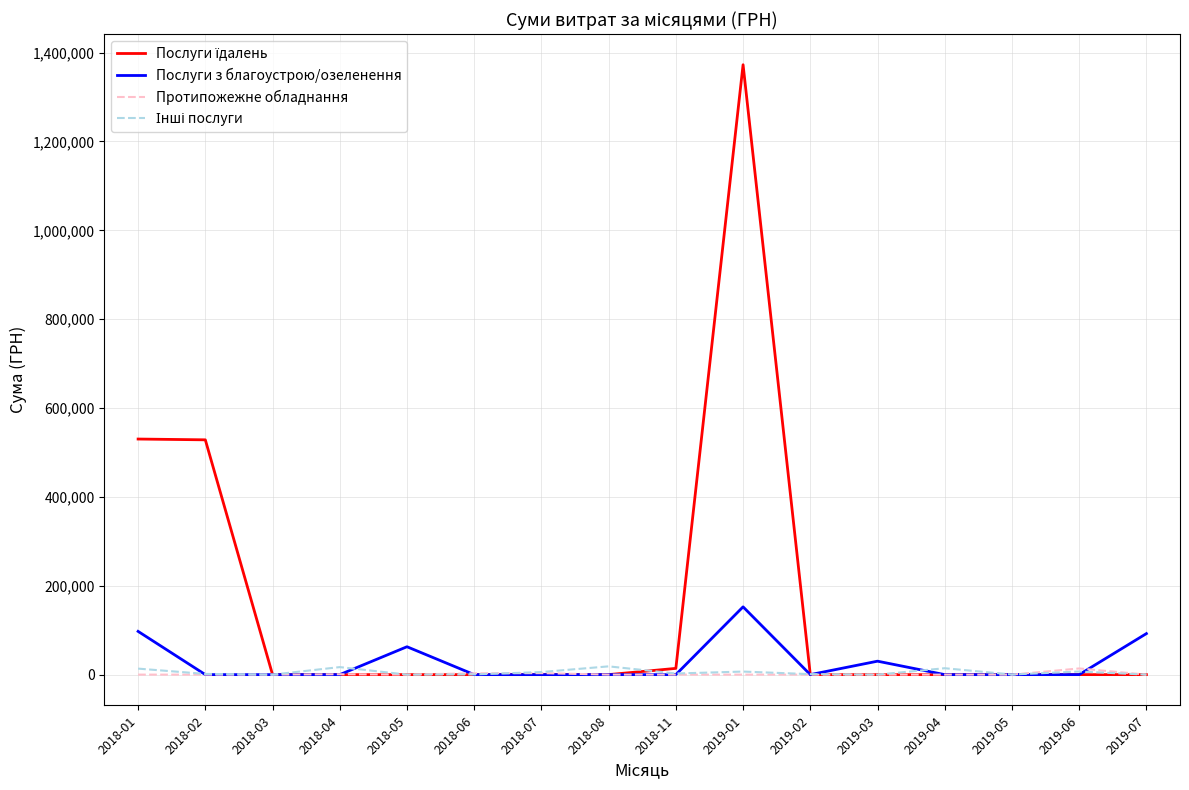

At which category is the sum across all series the highest?

2019-01